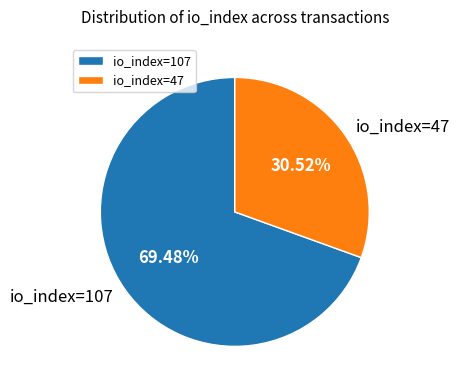

Is it true that io_index=107 is 63% of the pie?

False